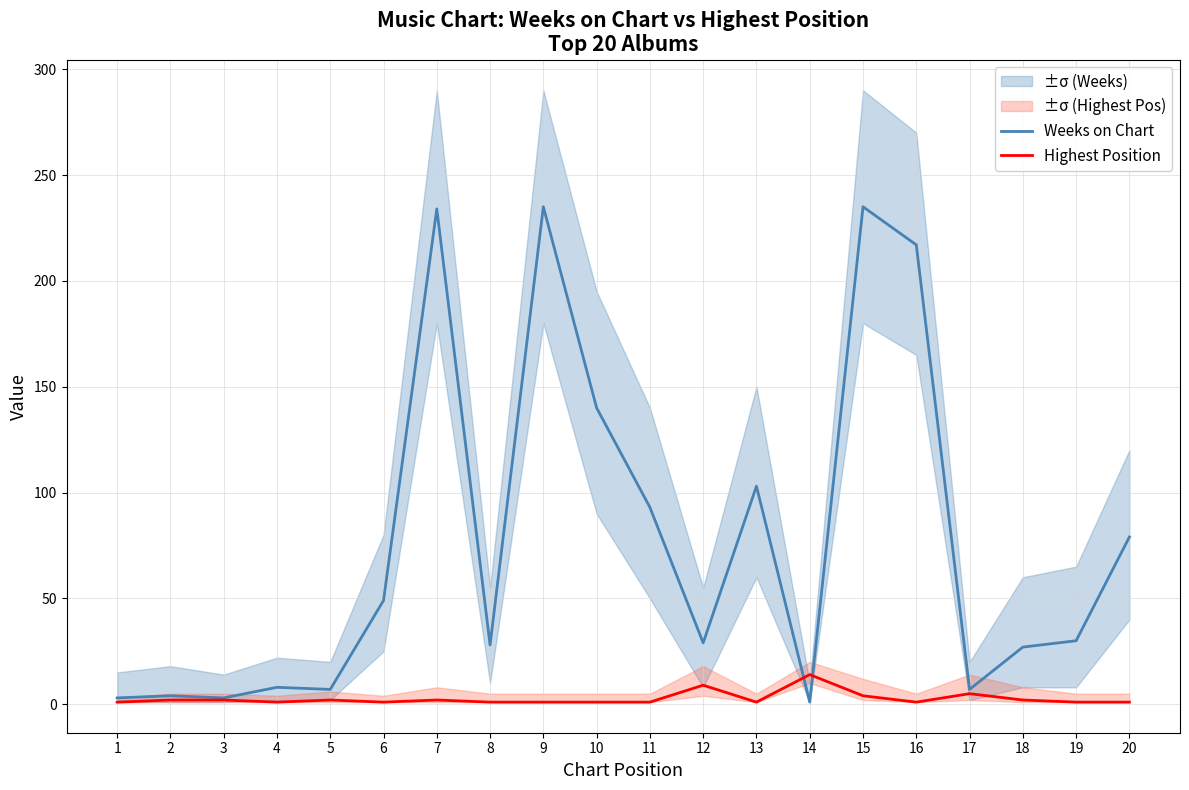

Which category has the lowest value across all series?

14